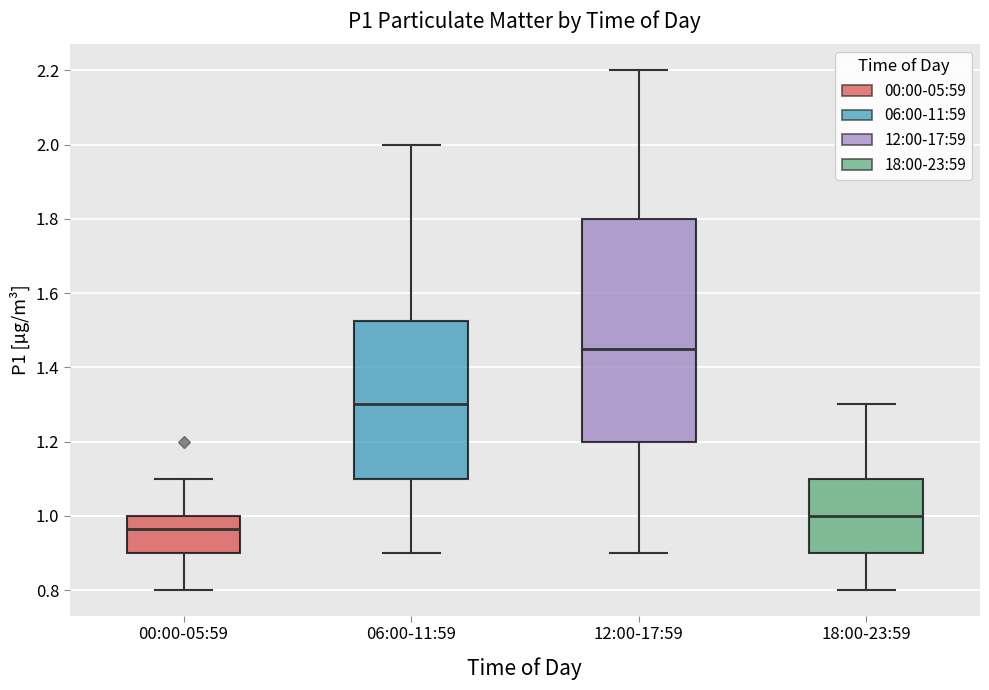

Reading left to right, read every box against the y-axis: the position of its median line, the range the box covers, and the ends of its whiskers. The values are not printed on the chart, so give them approximately, as read against the axis.

00:00-05:59: median 0.96, box 0.90 to 1.00, whiskers 0.80 to 1.10
06:00-11:59: median 1.30, box 1.10 to 1.52, whiskers 0.90 to 2.00
12:00-17:59: median 1.46, box 1.20 to 1.80, whiskers 0.90 to 2.20
18:00-23:59: median 1.00, box 0.90 to 1.10, whiskers 0.80 to 1.30